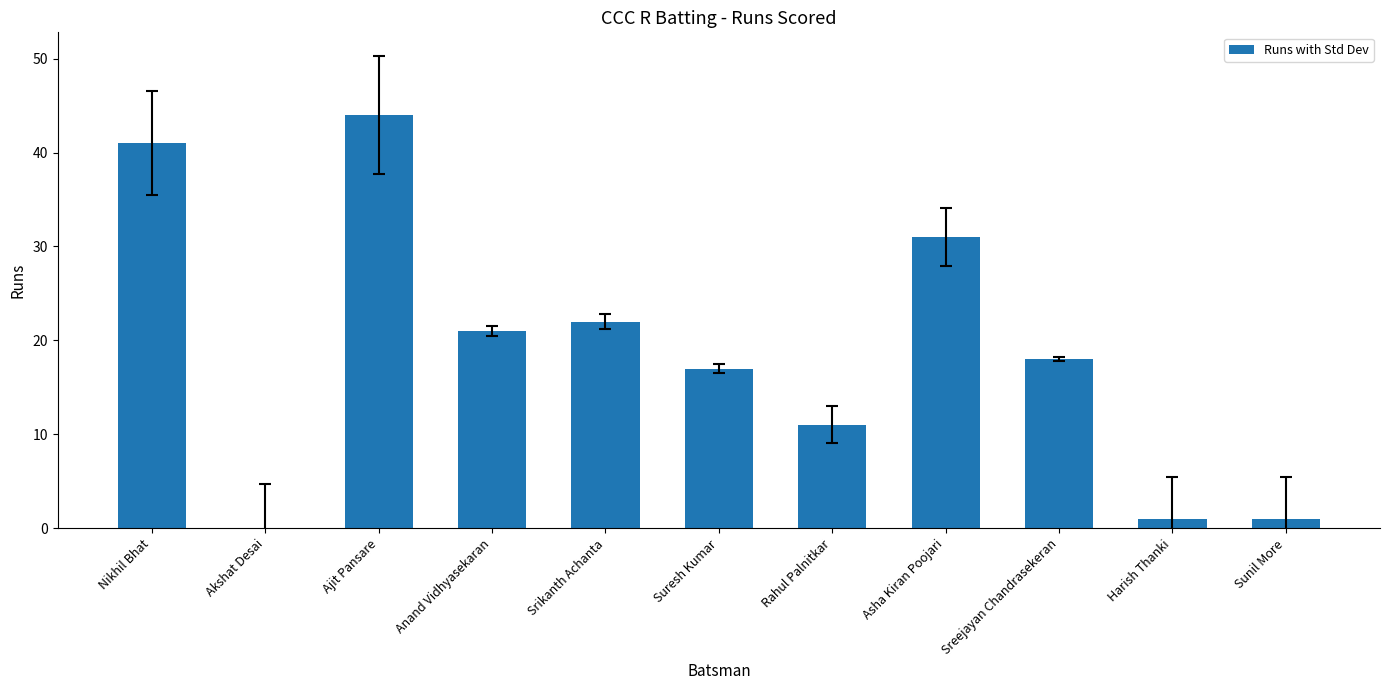

Which has a higher value, Harish Thanki or Asha Kiran Poojari?

Asha Kiran Poojari